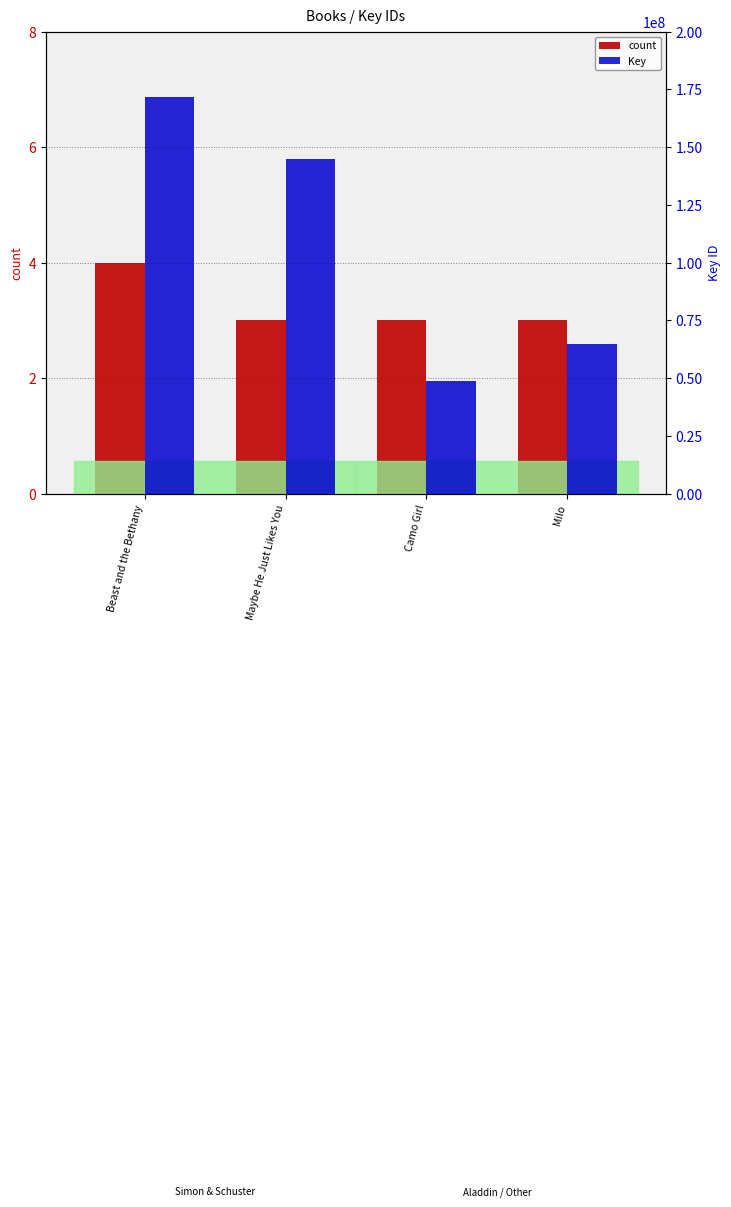

How many bars are there in each group?

2